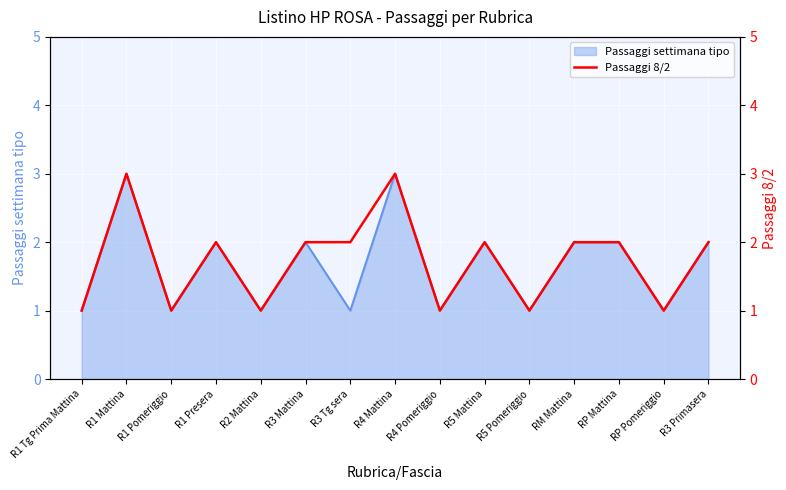

What is the sum of all values?

26